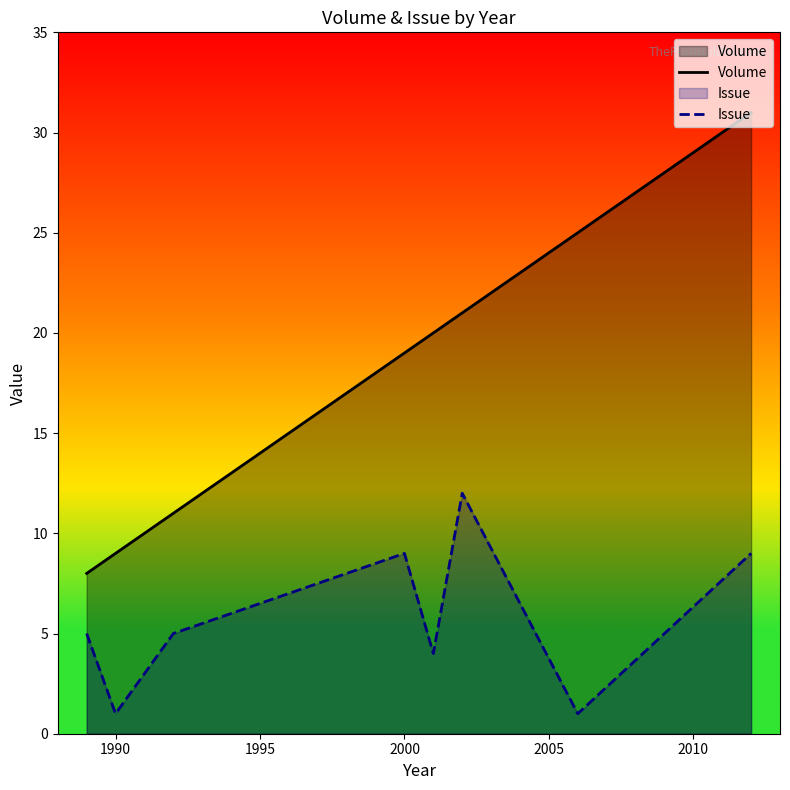

What is the minimum value for Volume?

8